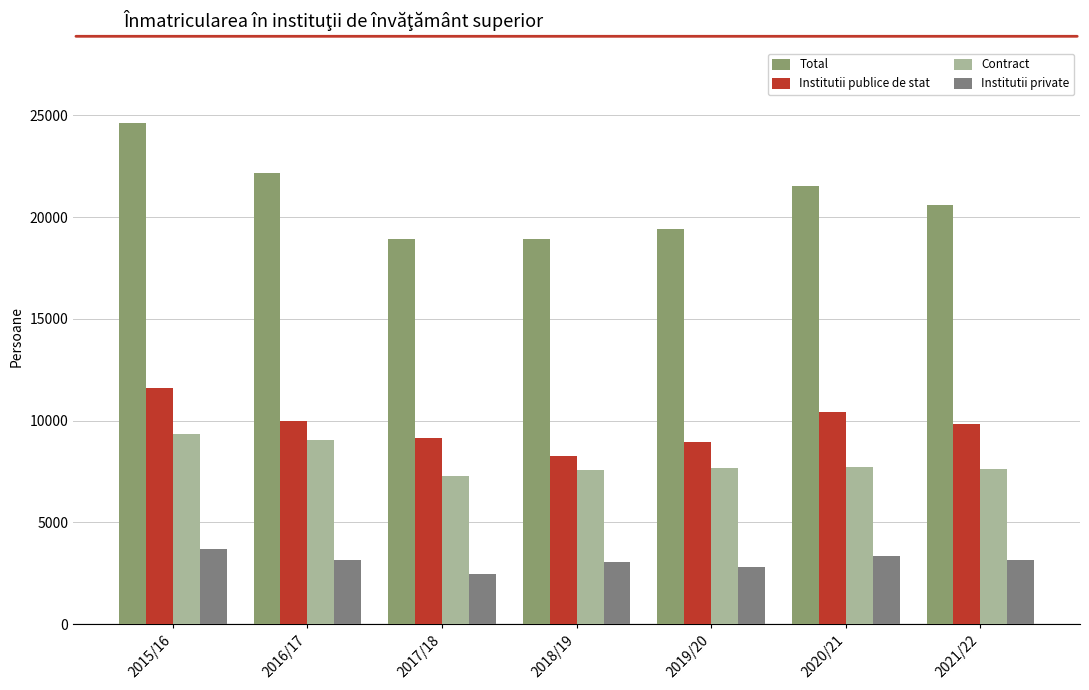

Does the chart contain stacked bars?

No